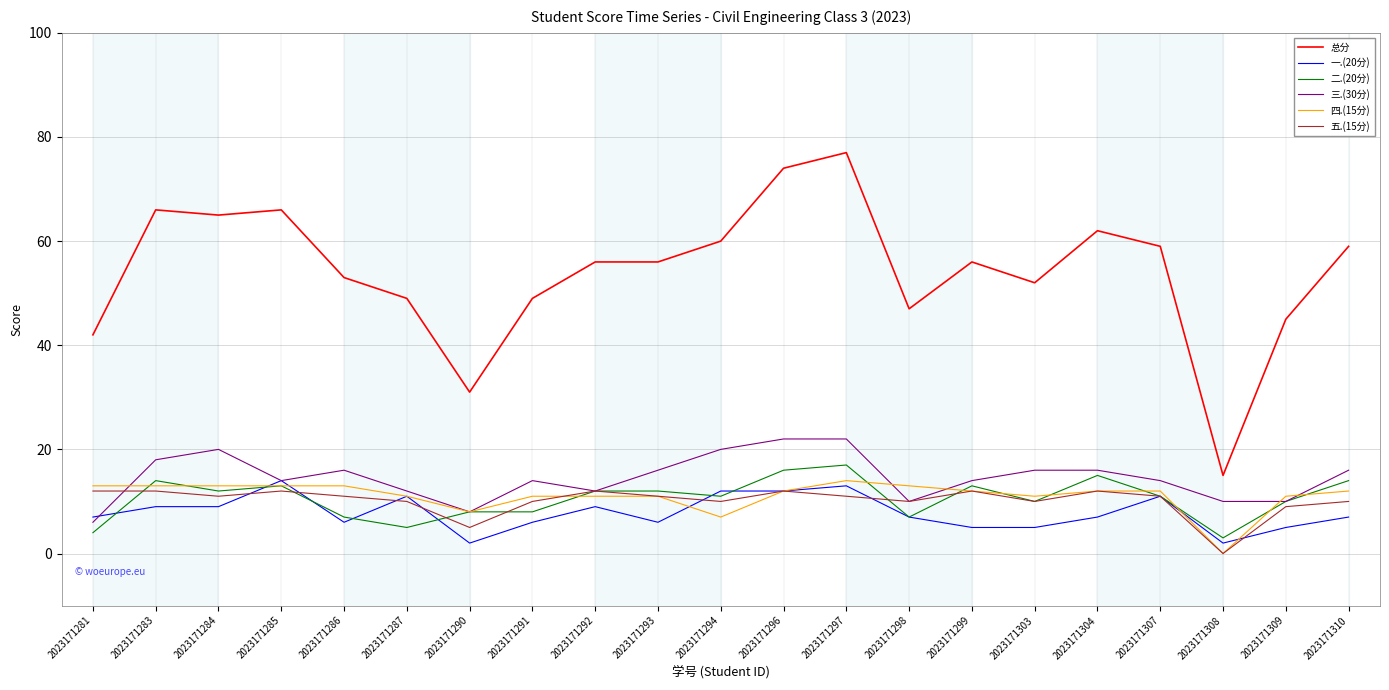

Is it true that 四.(15分) equals 9 at 2023171308?

False